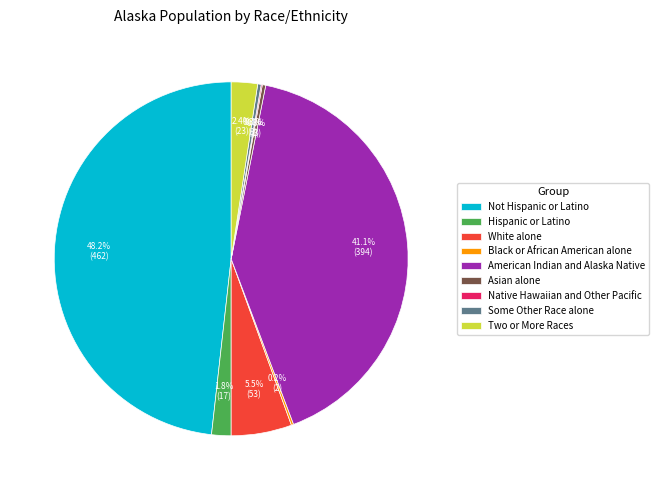

Is there any slice that represents more than half of the pie?

No